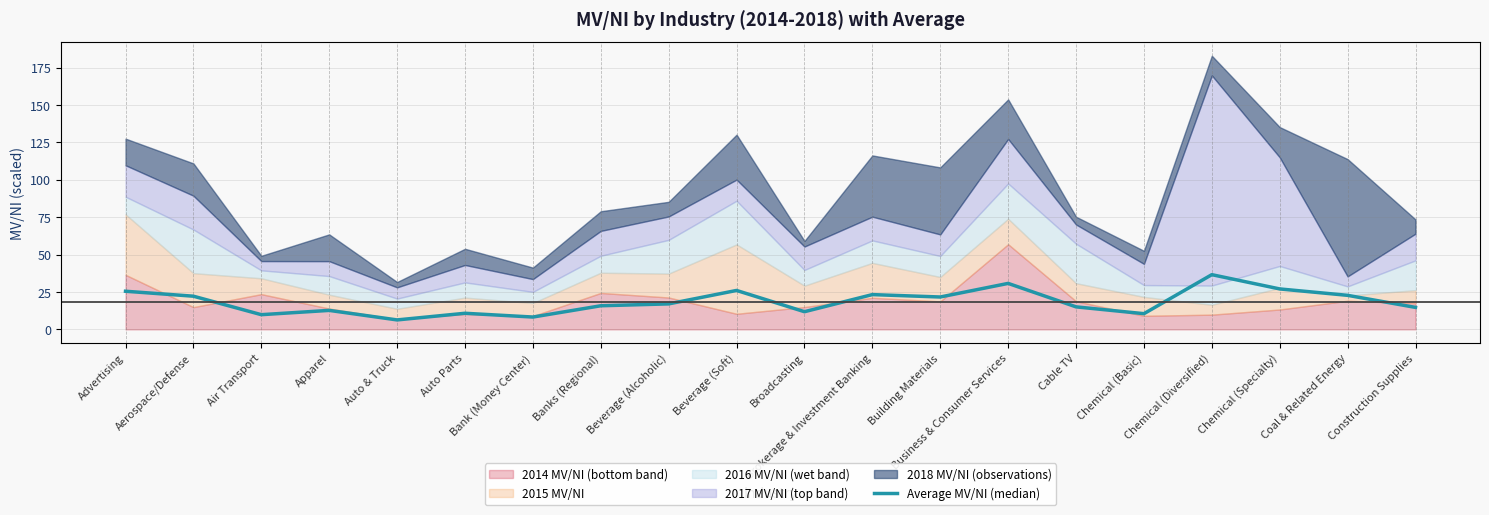

Is it true that the value at Auto & Truck is 6.3?

True